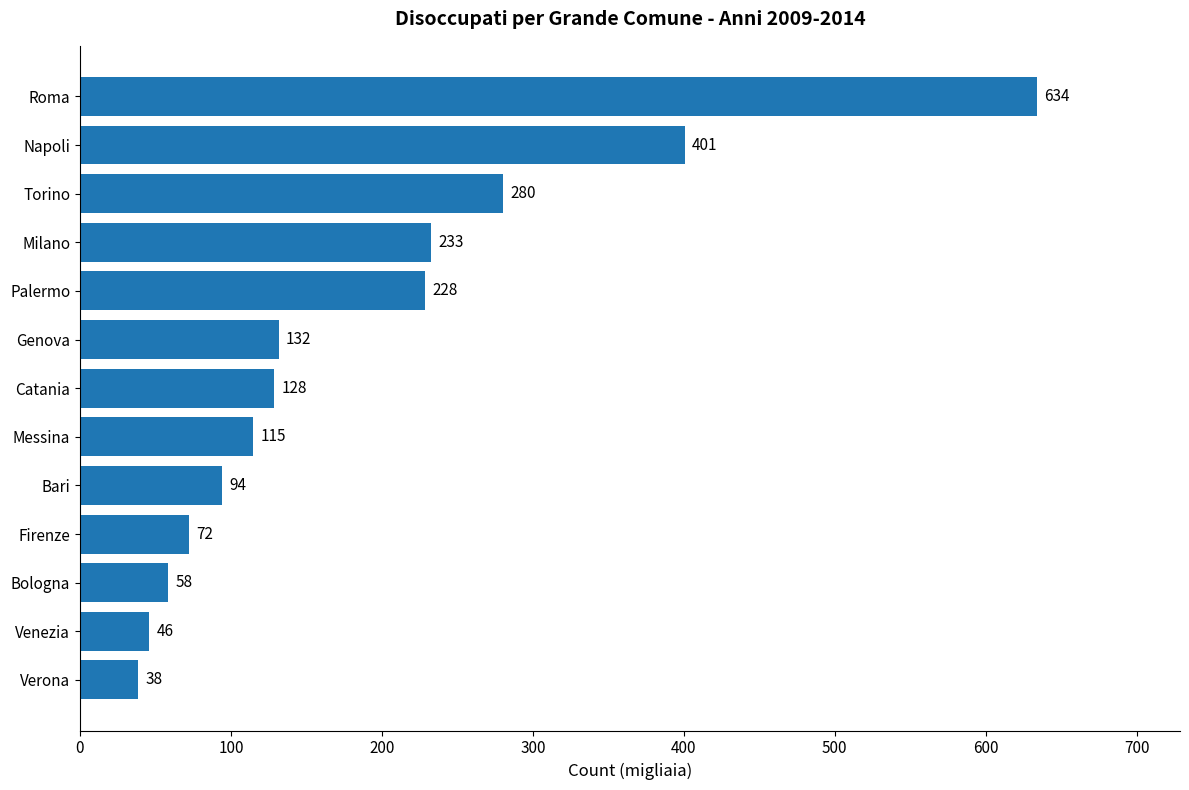

Between Verona and Torino, which is larger?

Torino